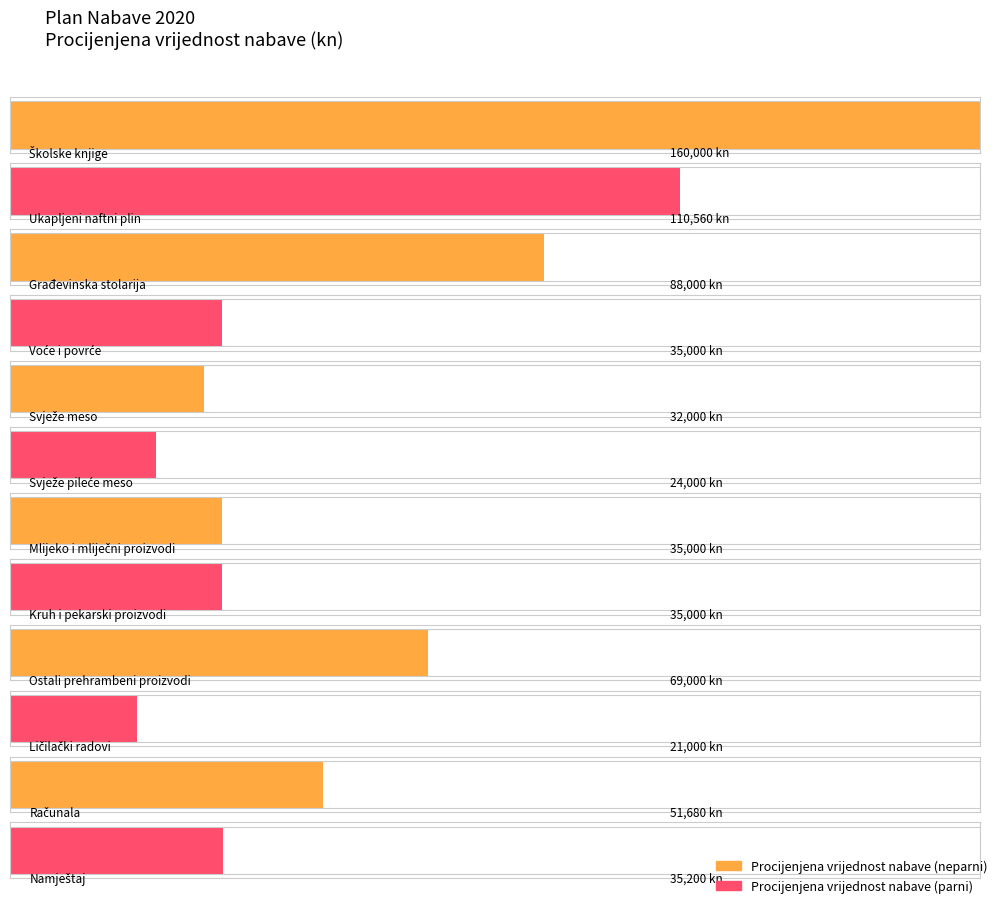

What is the sum of the values at Svježe meso and Školske knjige?

192000